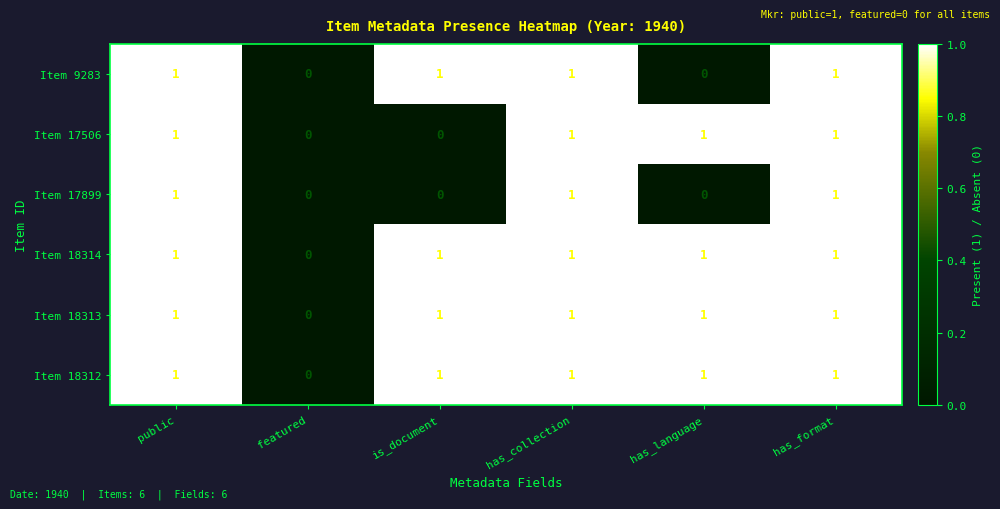

Count the Item 17506 values in the range 0 to 1.

6